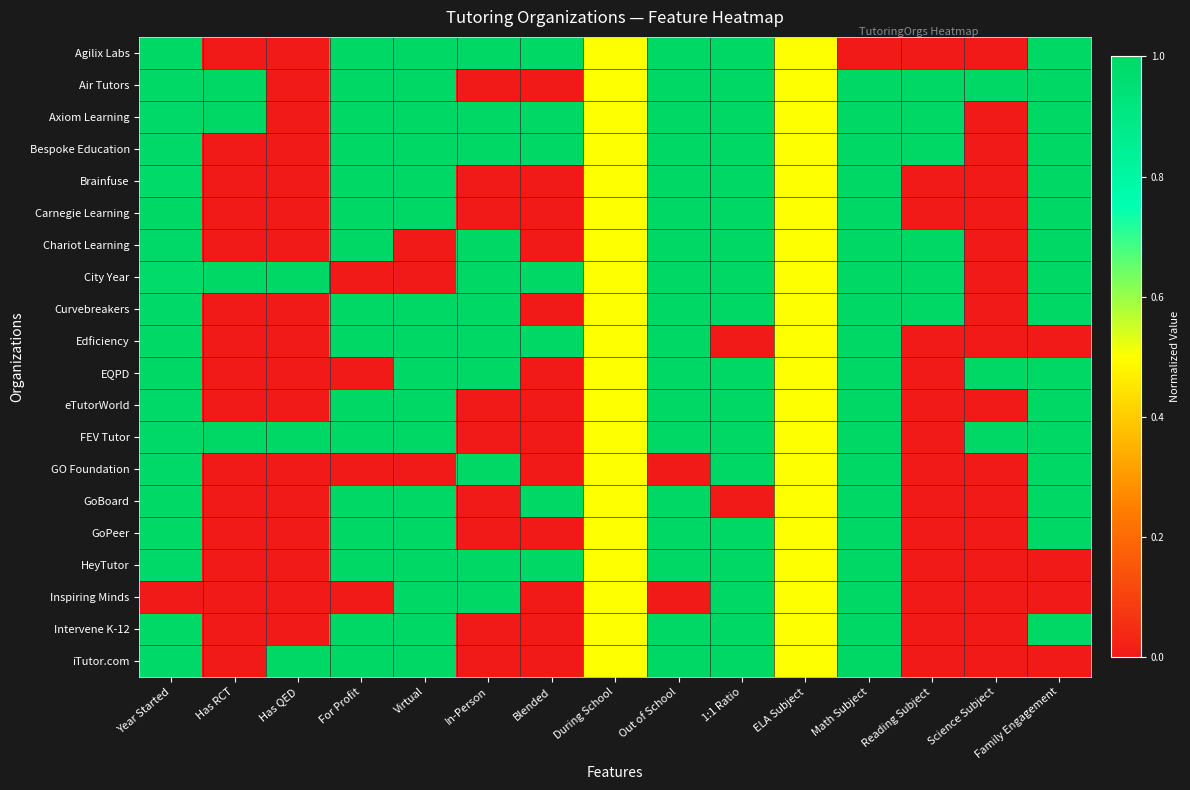

Between Has QED and Science Subject, which is larger?

Has QED